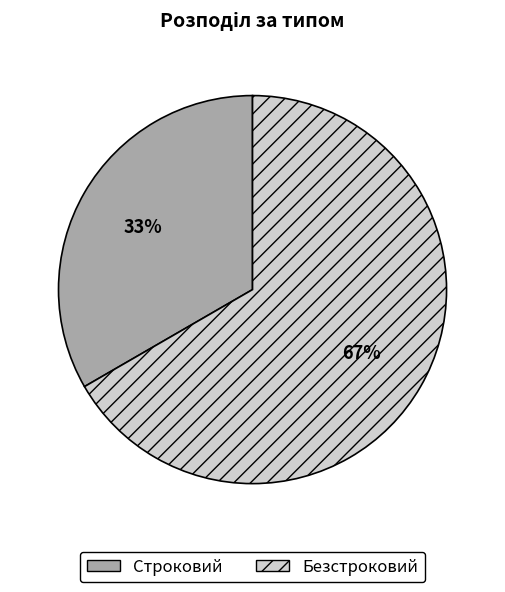

The Безстроковий slice represents 55% of the pie. True or false?

False